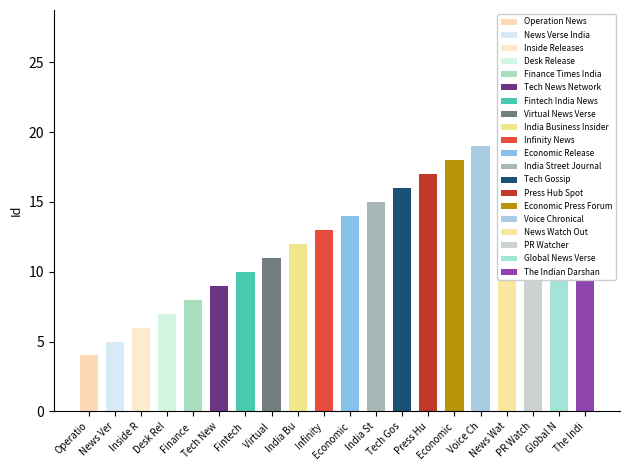

What is the change in value from Tech News Network to Virtual News Verse?

+2